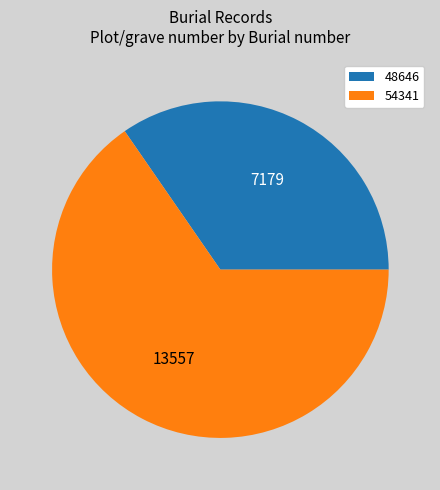

Approximately how many times larger is the value at 48646 compared to 54341?

0.5